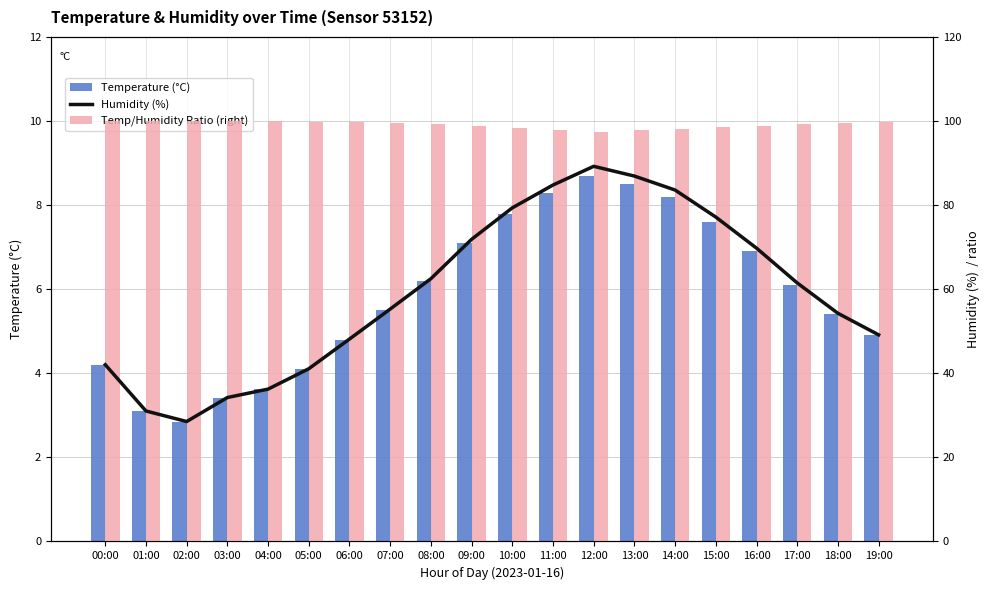

Which series has the largest range (max minus min)?

temp/humidity ratio (right)